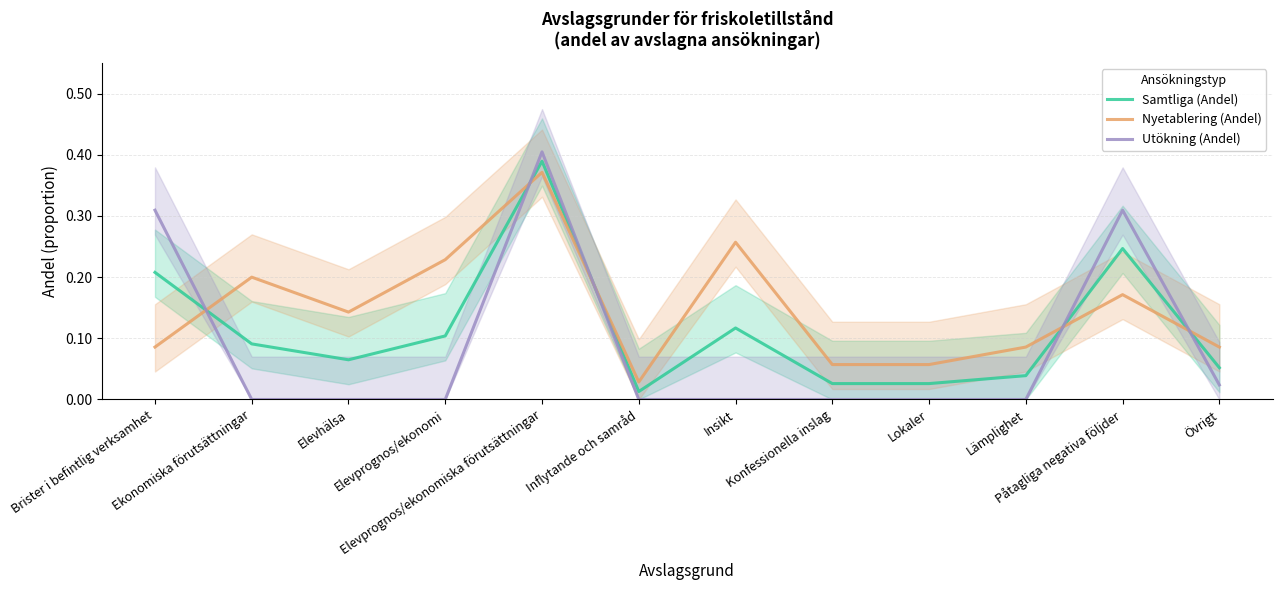

What is the label of the 1st point from the right?

Övrigt